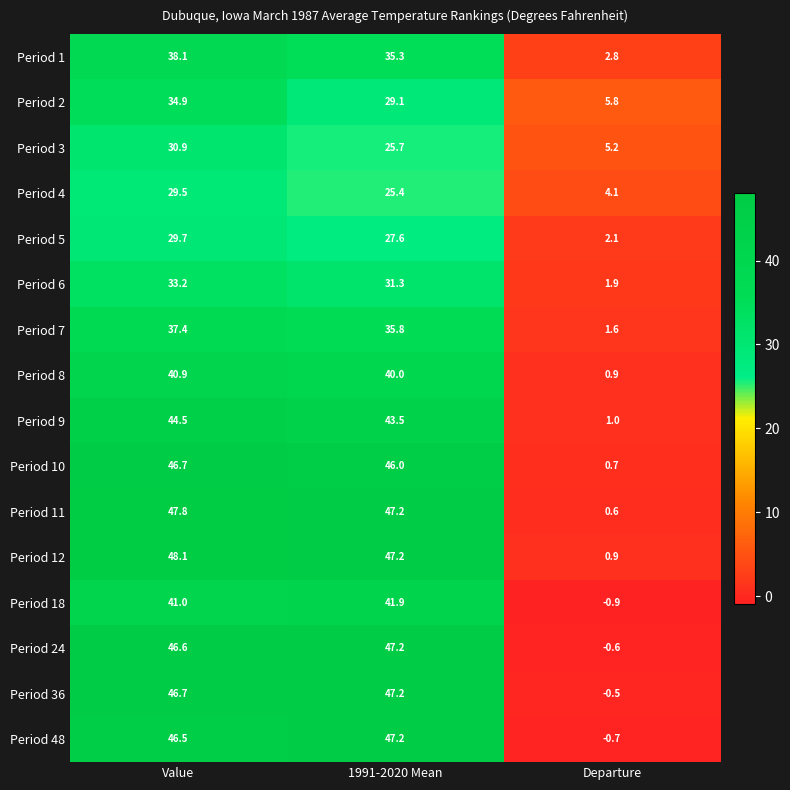

What is the spread (max minus min) of values at 1991-2020 Mean?

21.8